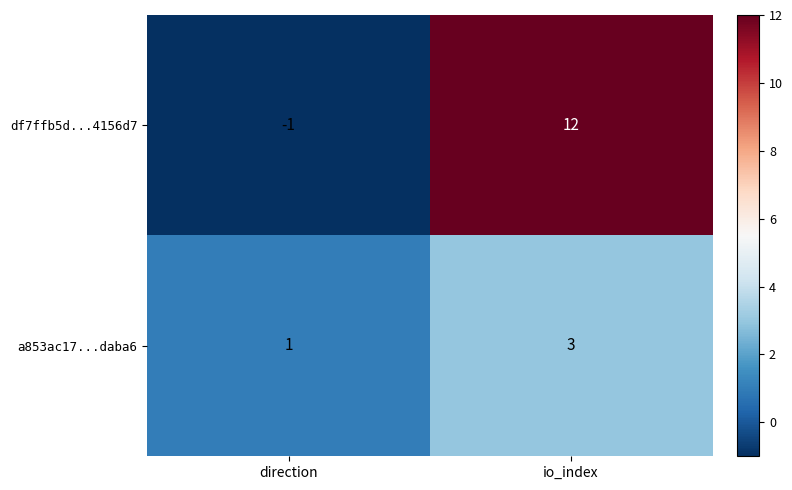

Rank the series by their maximum value, from highest to lowest.

df7ffb5d...4156d7, a853ac17...daba6